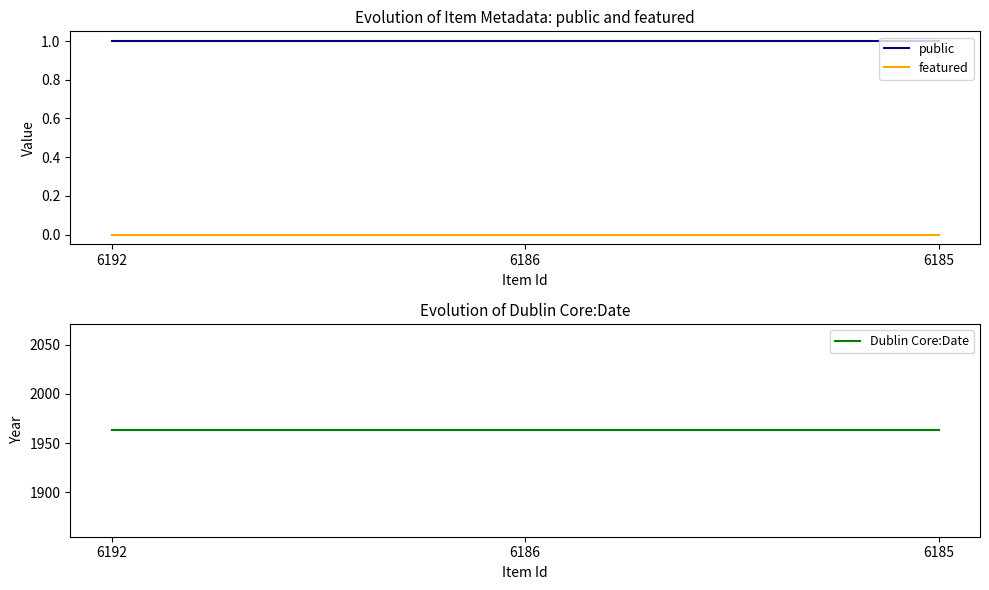

At how many categories does at least one series exceed 1822?

3